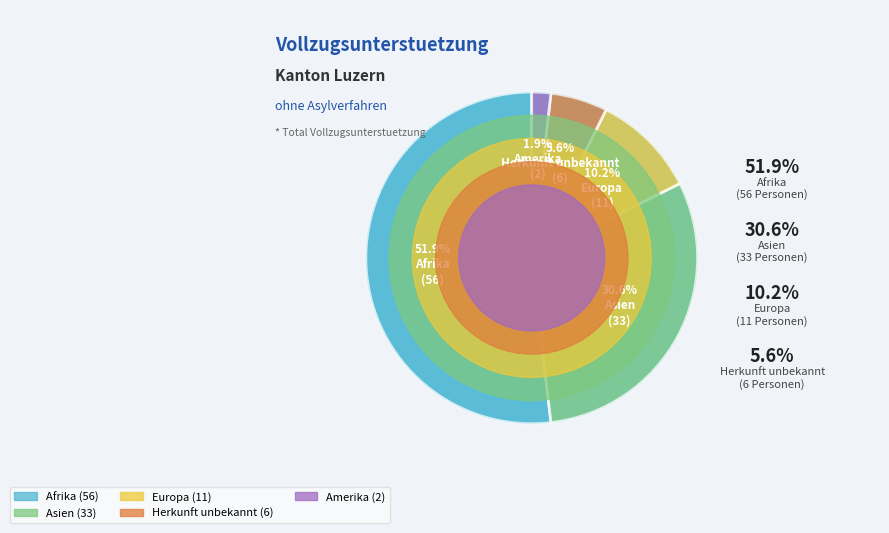

Which category has the biggest portion of the pie?

Afrika